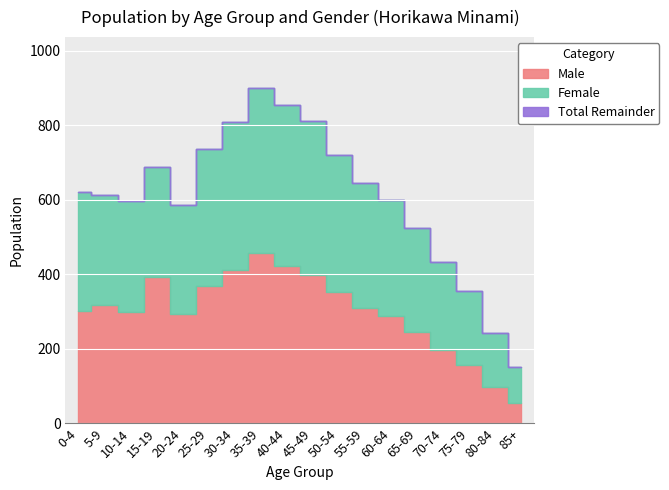

Reading left to right, list all the values displayed in this chart.

Male: 0-4=303	5-9=318	10-14=298	15-19=394	20-24=294	25-29=370	30-34=411	35-39=456	40-44=423	45-49=398	50-54=352	55-59=310	60-64=287	65-69=245	70-74=198	75-79=156	80-84=98	85+=54
Female: 0-4=318	5-9=295	10-14=298	15-19=294	20-24=293	25-29=367	30-34=398	35-39=445	40-44=432	45-49=412	50-54=368	55-59=334	60-64=312	65-69=278	70-74=234	75-79=198	80-84=145	85+=98
Total: 0-4=621	5-9=613	10-14=596	15-19=688	20-24=587	25-29=737	30-34=809	35-39=901	40-44=855	45-49=810	50-54=720	55-59=644	60-64=599	65-69=523	70-74=432	75-79=354	80-84=243	85+=152